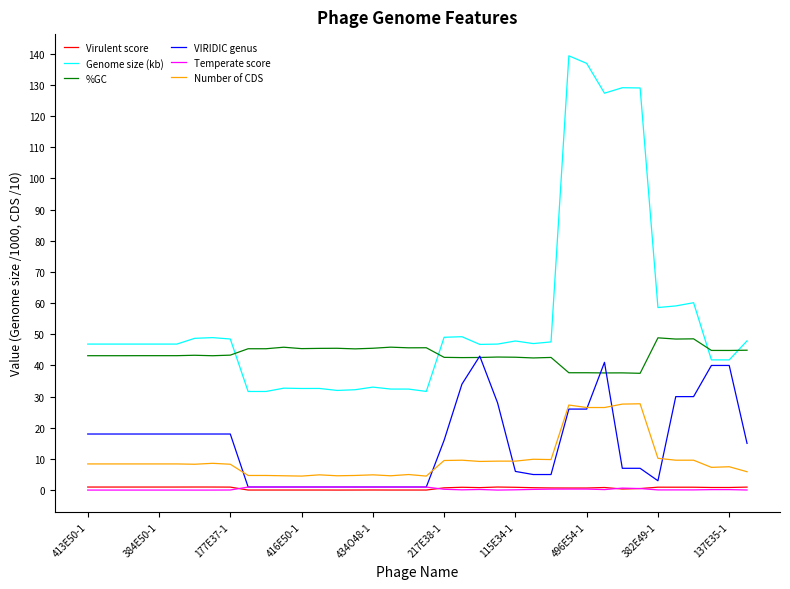

Does the chart have visible grid lines?

No